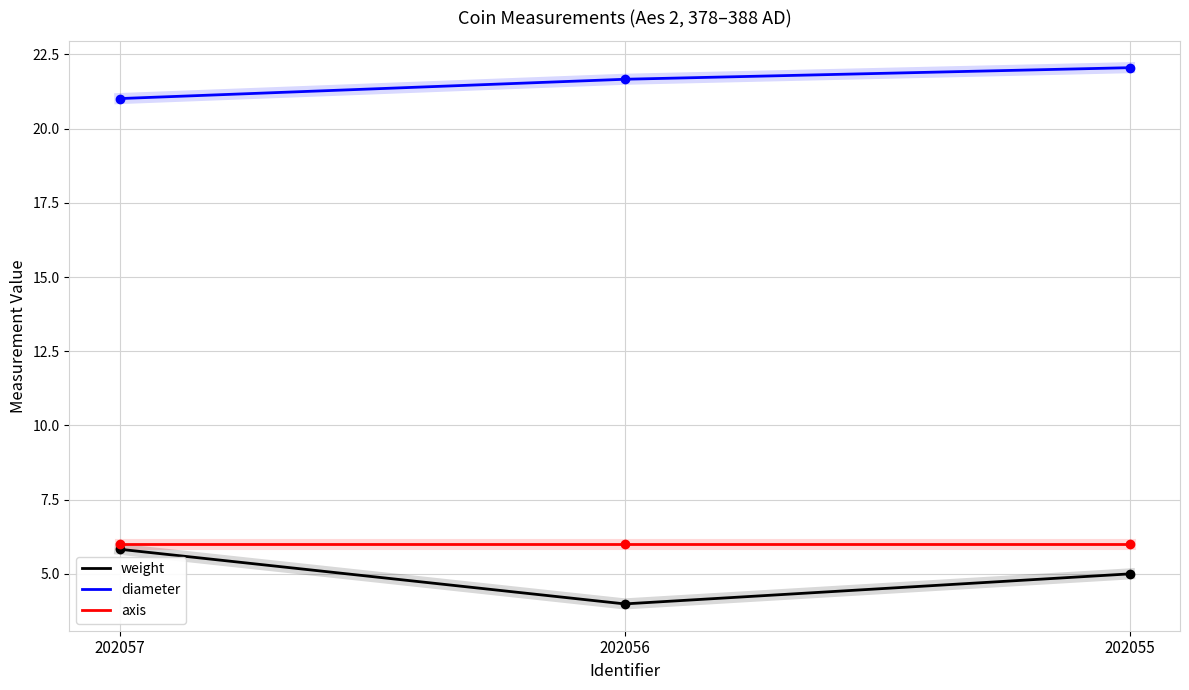

Read the axis value at 202055.

6.0